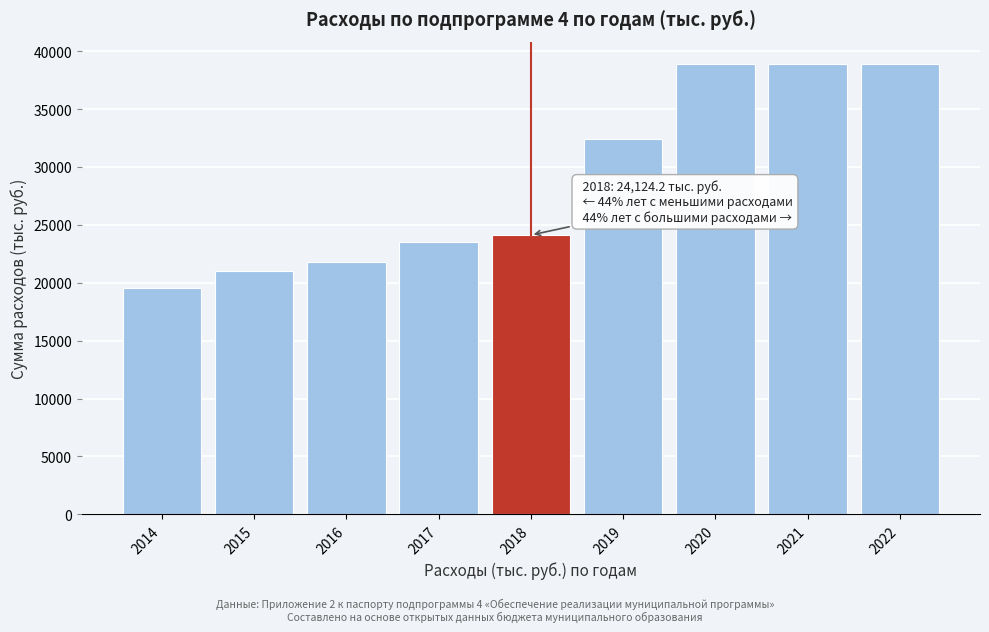

Reading left to right, extract all data points from this chart.

19536.7	21029.5	21804.8	23513.4	24124.2	32382.4	38880.0	38880.0	38880.0